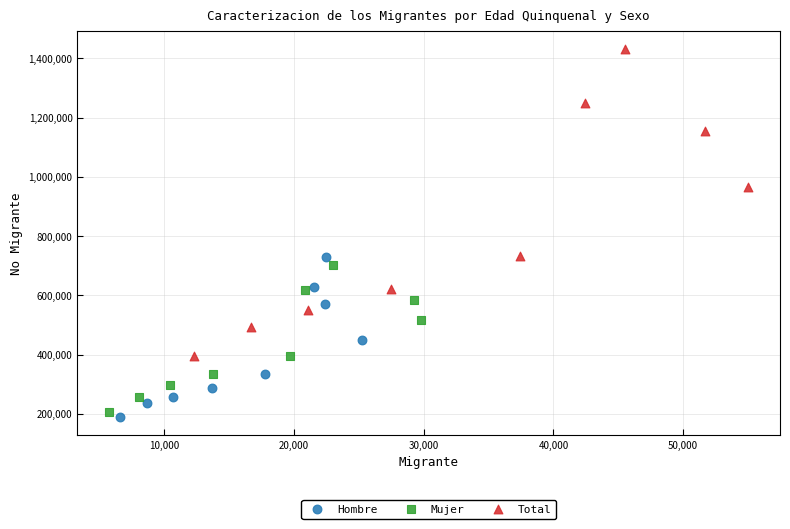

Which series reaches the minimum Y coordinate?

Hombre